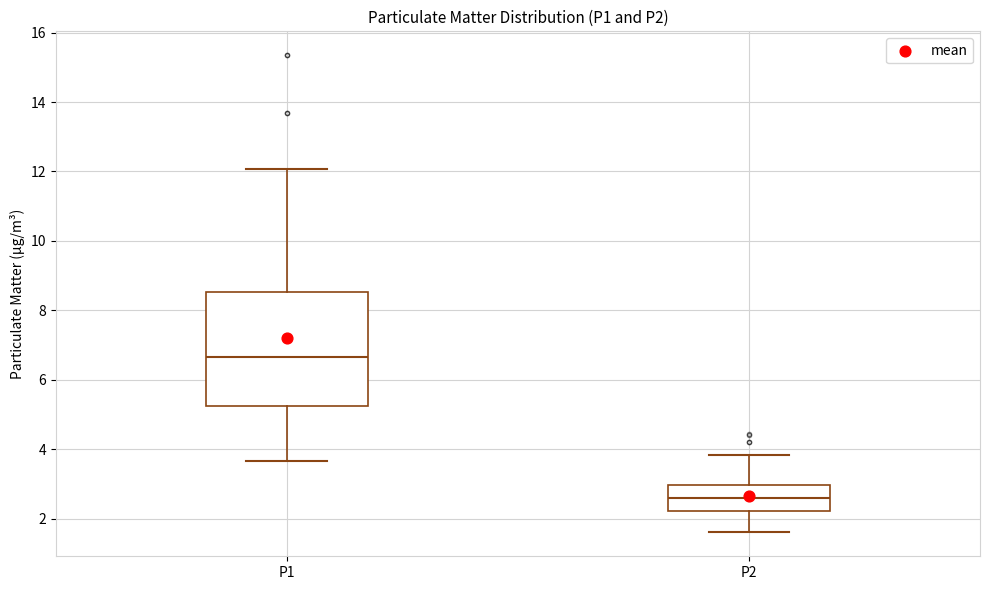

Reading left to right, read every box against the y-axis: the position of its median line, the range the box covers, and the ends of its whiskers. The values are not printed on the chart, so give them approximately, as read against the axis.

P1: median 6.6, box 5.2 to 8.6, whiskers 3.6 to 12.0
P2: median 2.6, box 2.2 to 3.0, whiskers 1.6 to 3.8